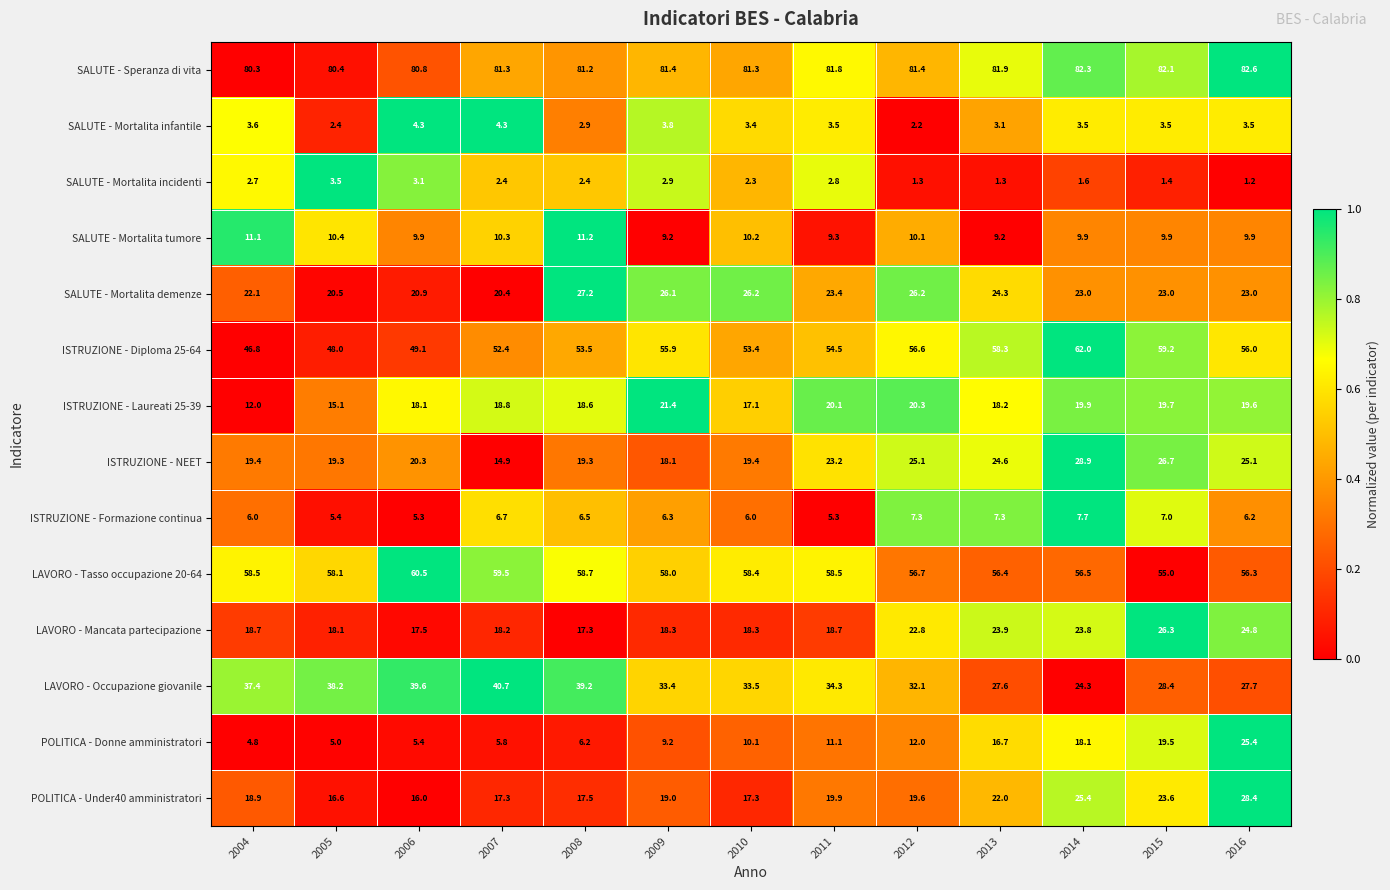

The SALUTE - Mortalita demenze series shows 40.5 at 2015. True or false?

False